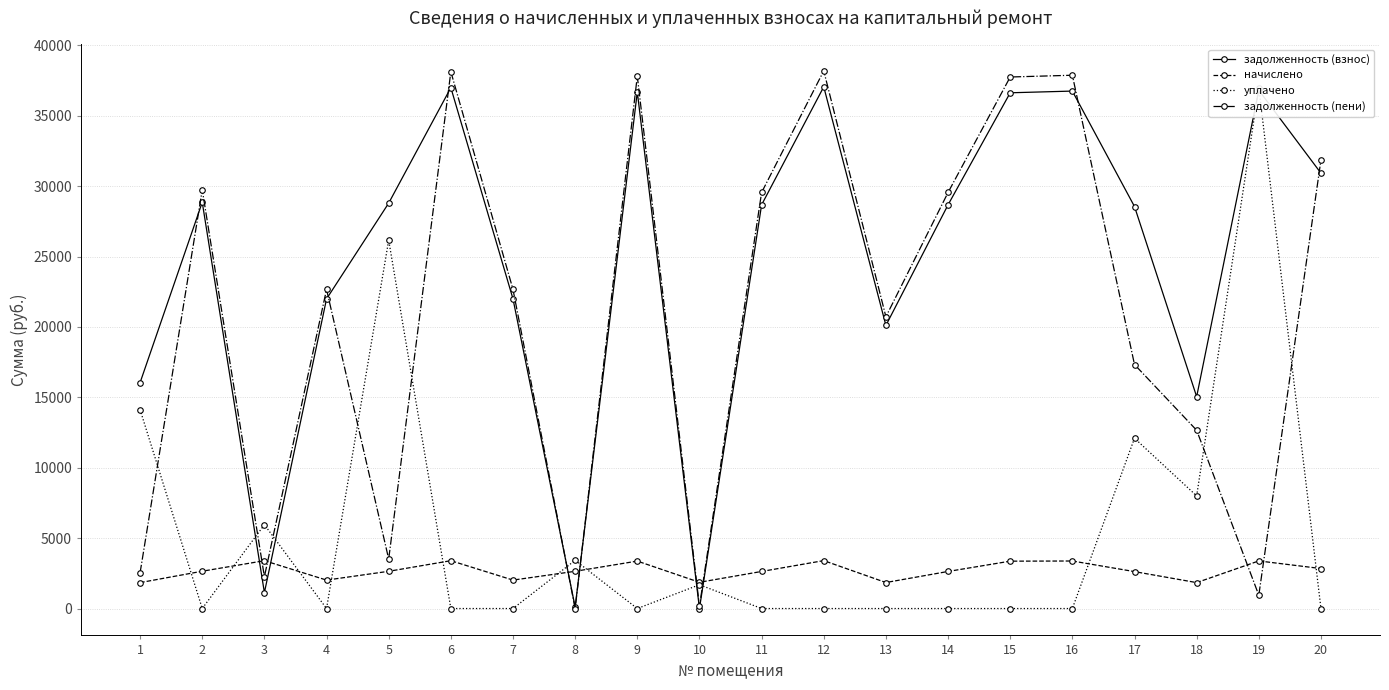

How many interior local valleys does the уплачено series have?

4